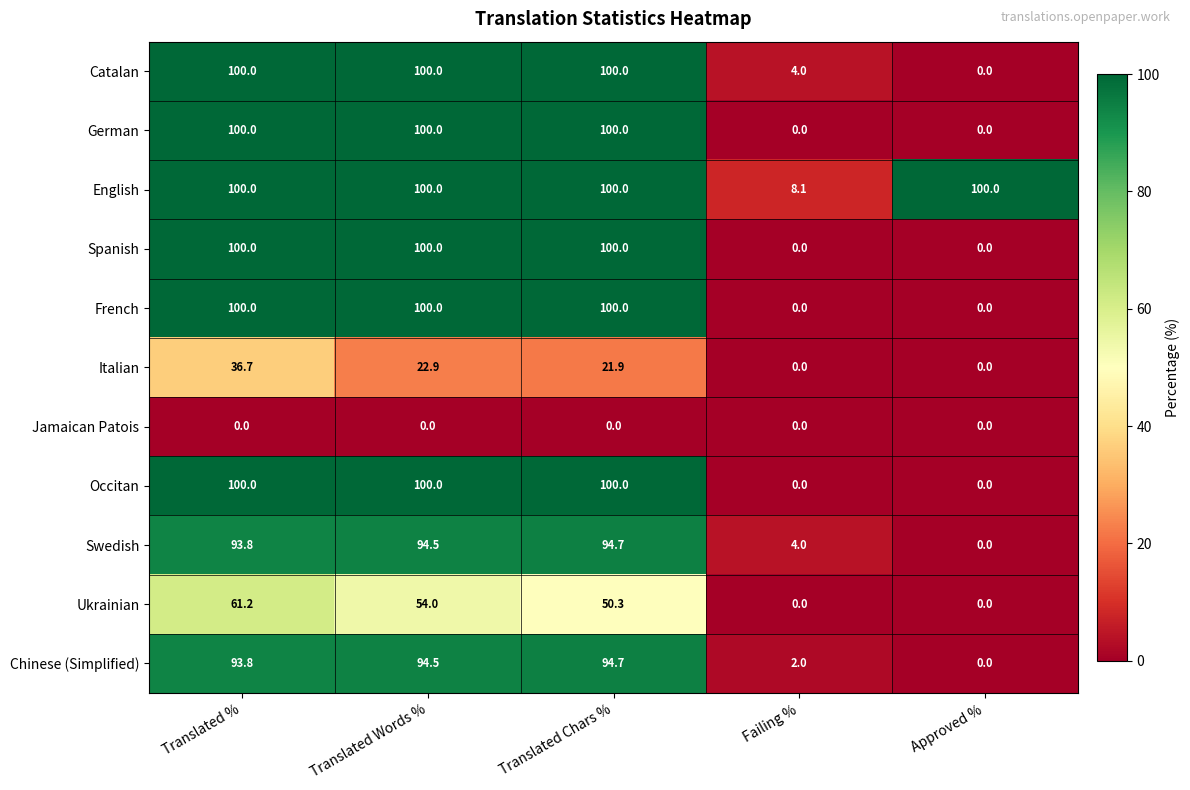

What is the greatest value displayed?

100.0